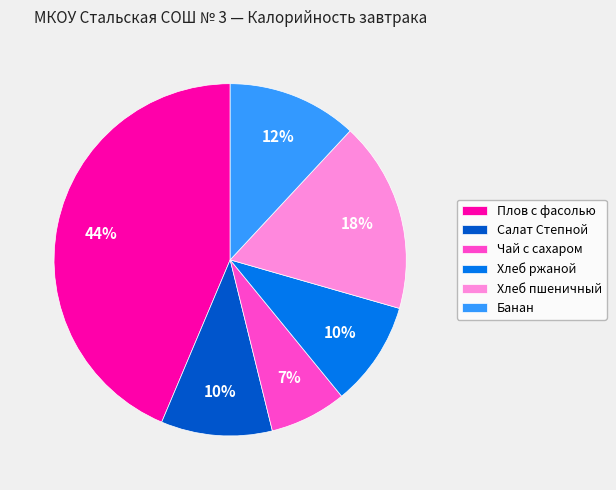

What percentage is the Чай с сахаром slice, to the nearest percent?

7%